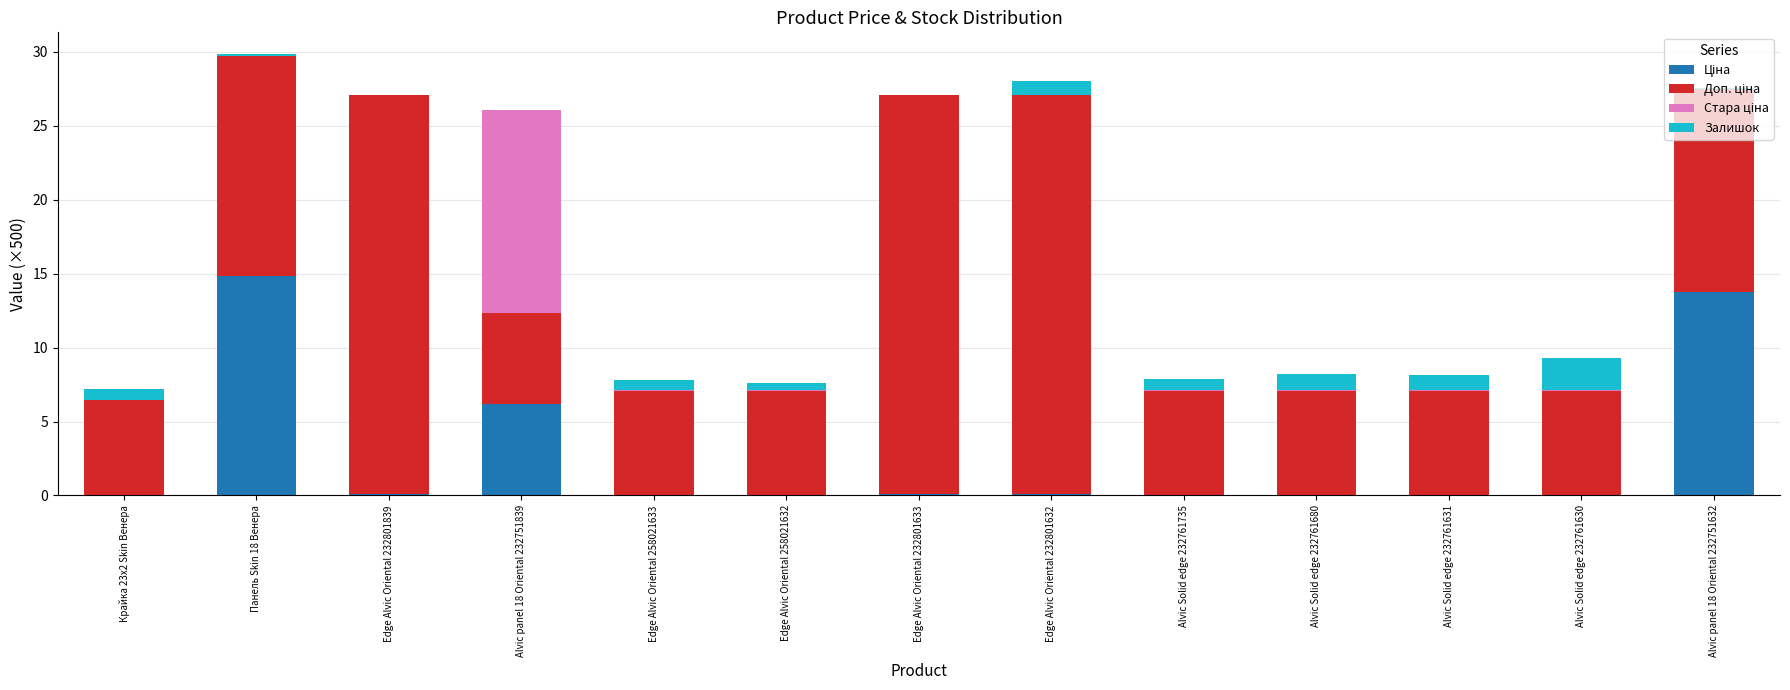

What is the total value across all series at Alvic panel 18 Oriental 232751839?

26.1